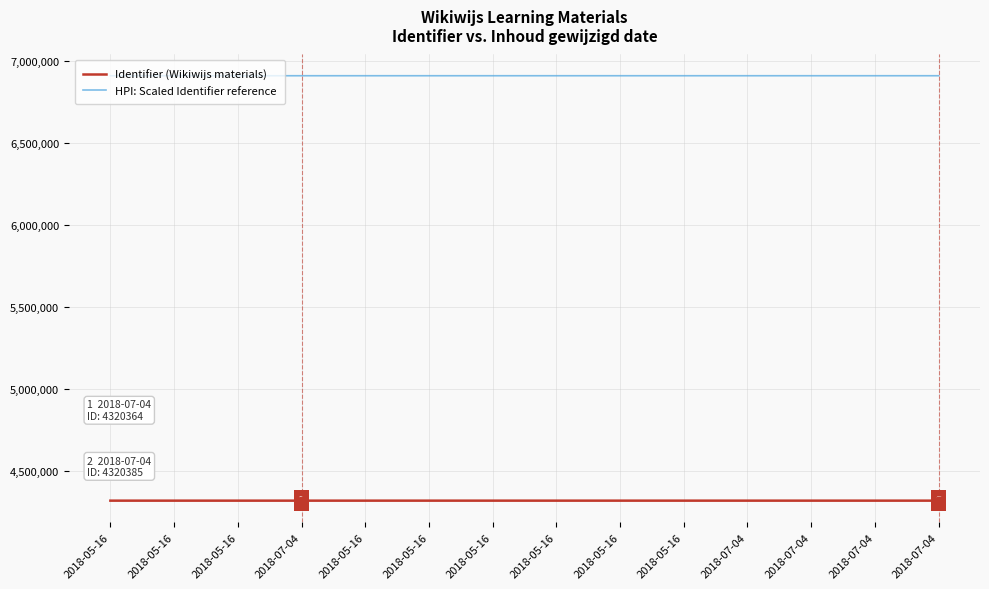

At how many categories does at least one series exceed 5300442?

14